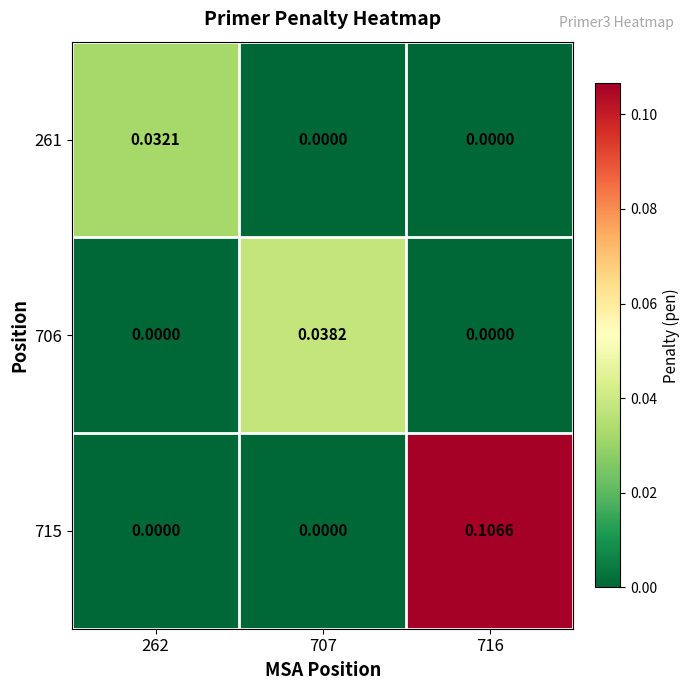

Is the value of 706 at 707 greater than the value of 715 at 707?

Yes